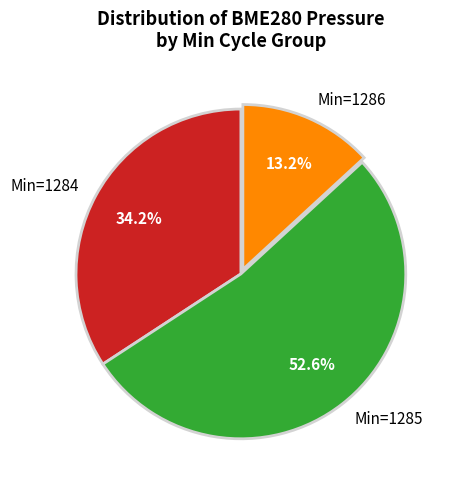

Is there any slice that represents more than half of the pie?

Yes